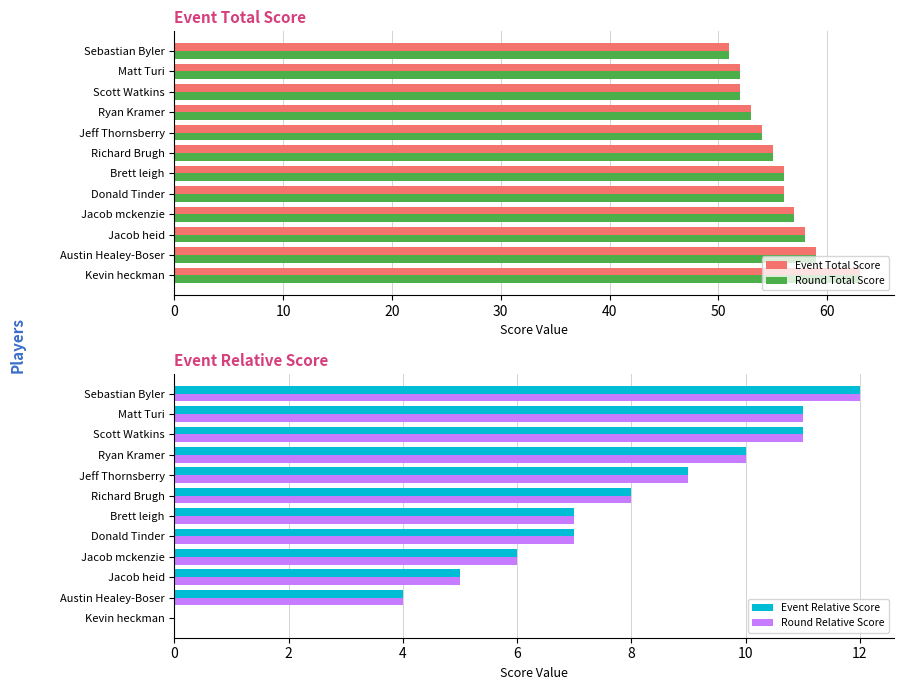

What is the sum of all Round Total Score values?

666